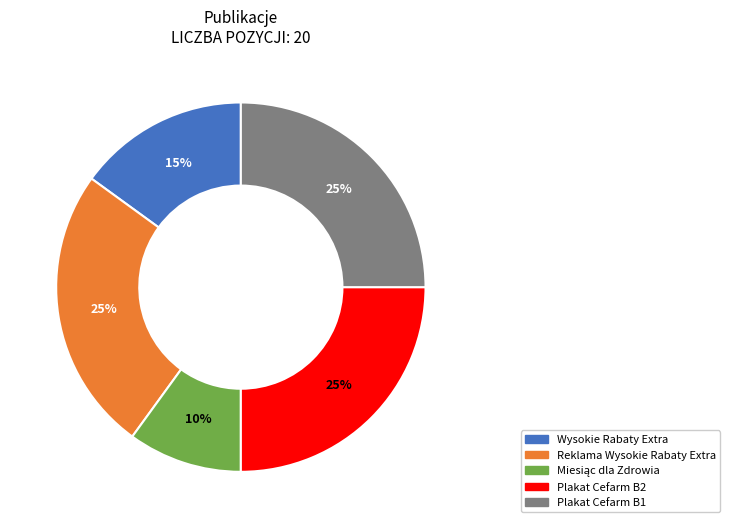

To the nearest percent, what is the difference between the largest and smallest slice percentages?

15%